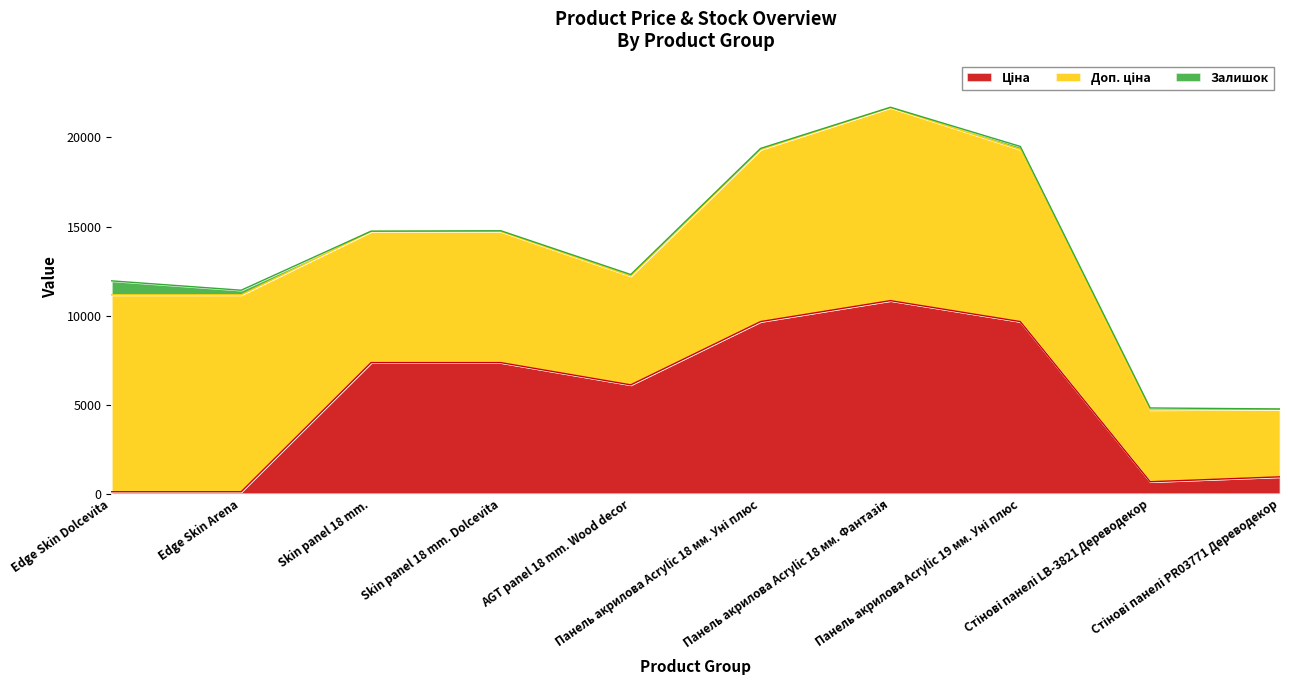

What is the difference between the Залишок values at Стінові панелі PR03771 Дереводекор and Skin panel 18 mm. Dolcevita?

22.0